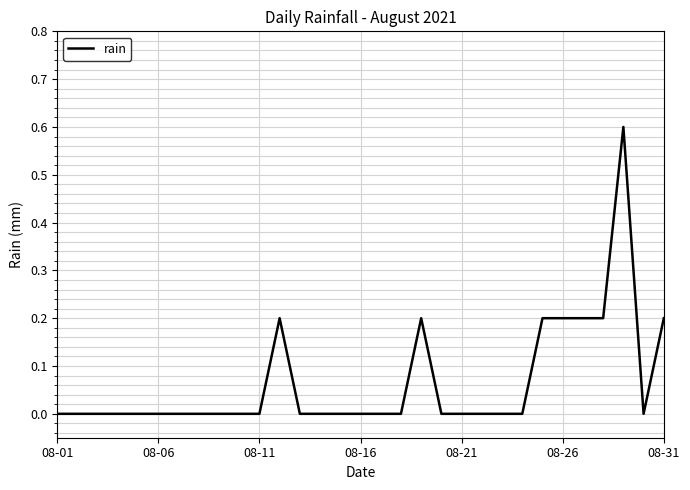

How many categories are shown in the chart?

31